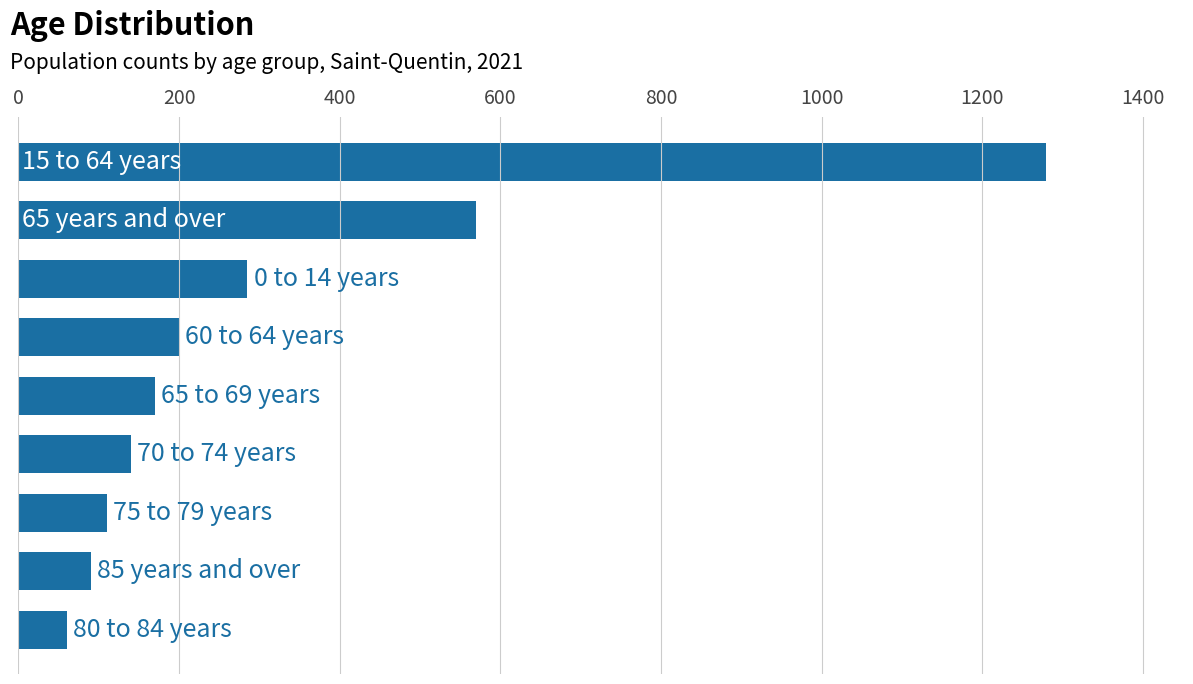

What is the value of the 4th bar from the top?

200